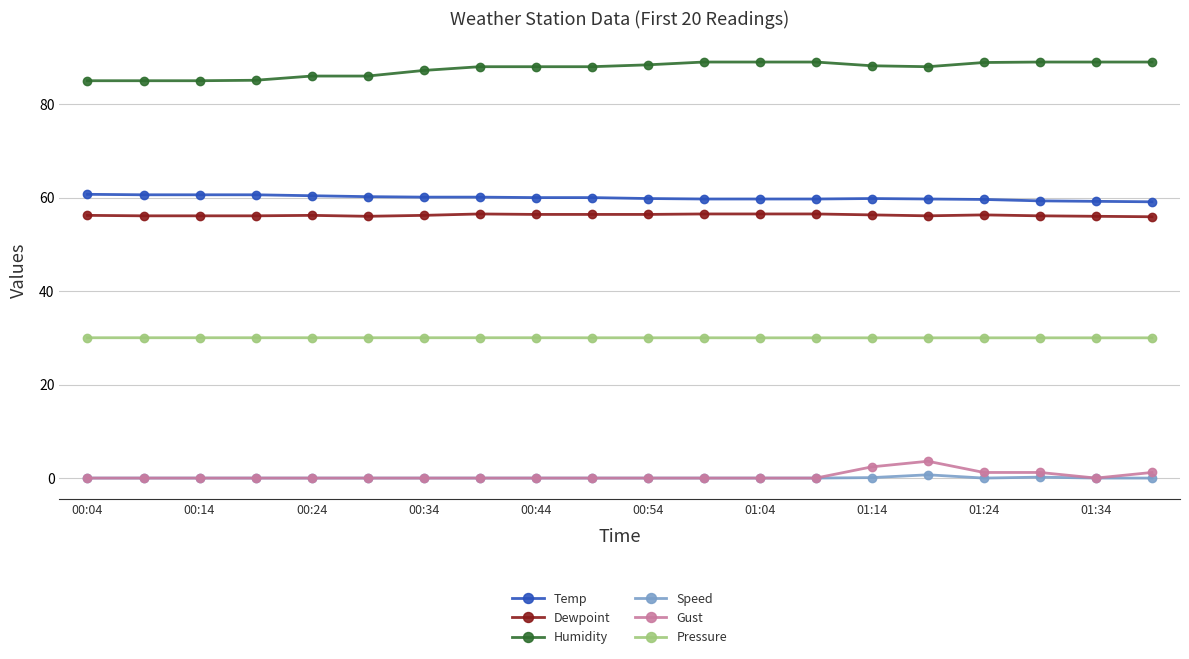

True or false: Speed and Pressure cross at least once.

False